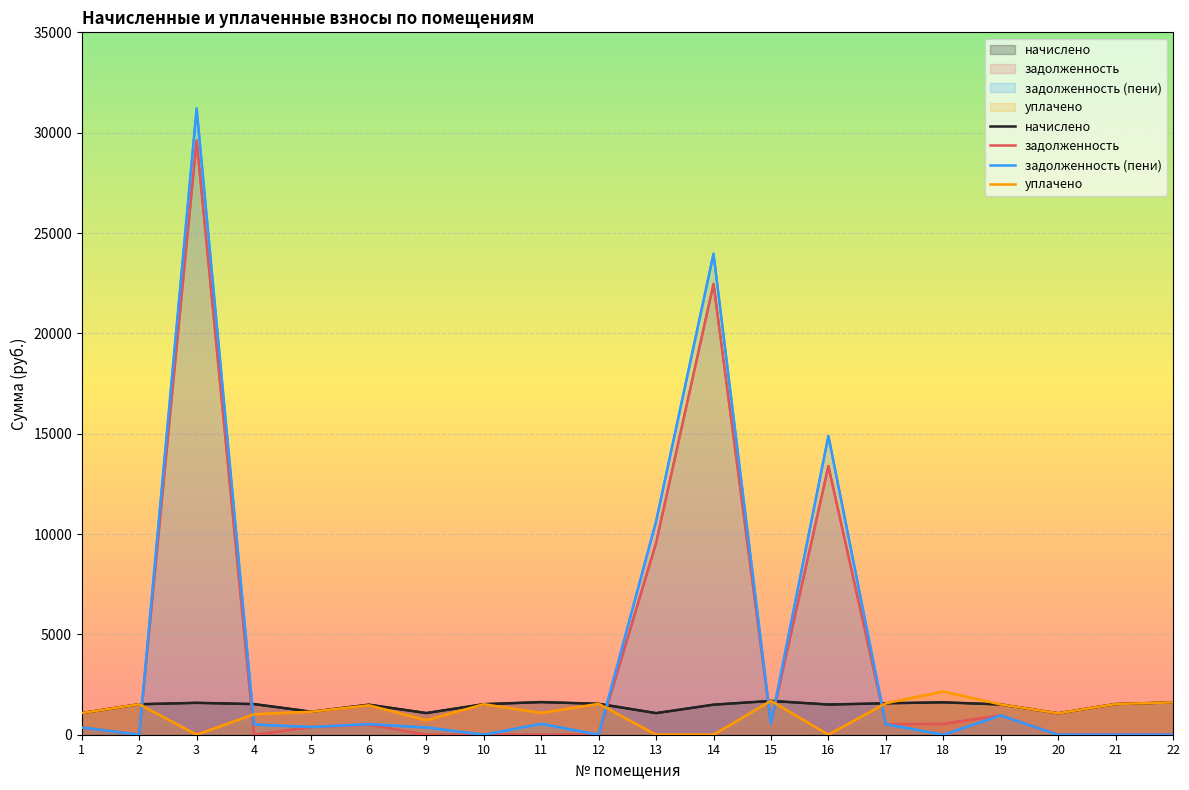

What are all the series names shown in the legend?

начислено, задолженность, задолженность (пени), уплачено